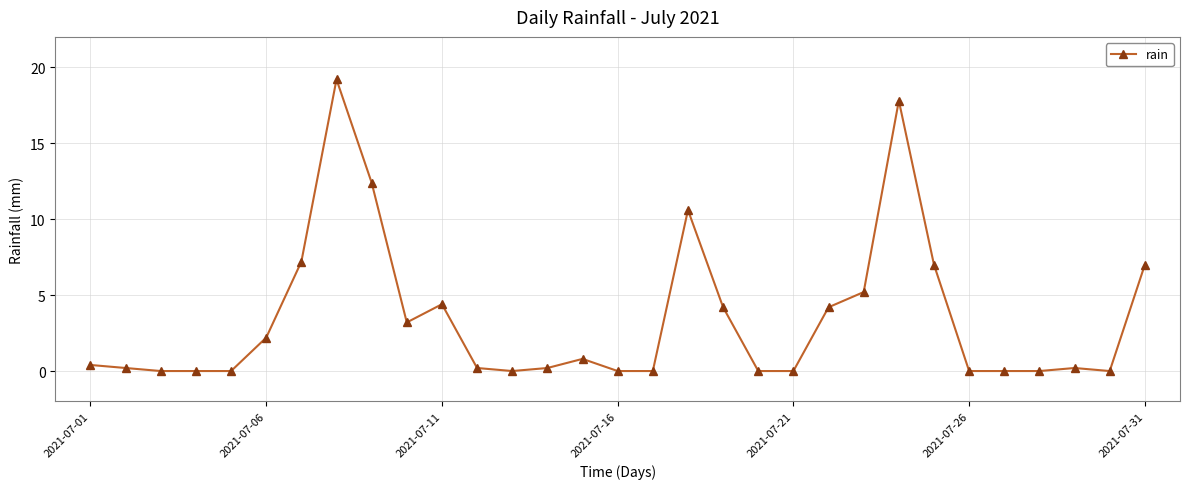

Does the chart display data point markers on the line(s)?

Yes